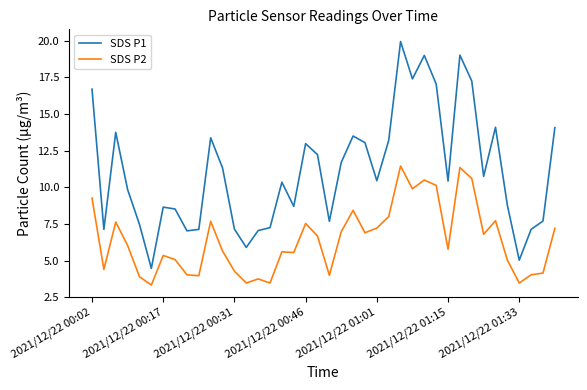

Which series has the widest spread of values?

SDS P1